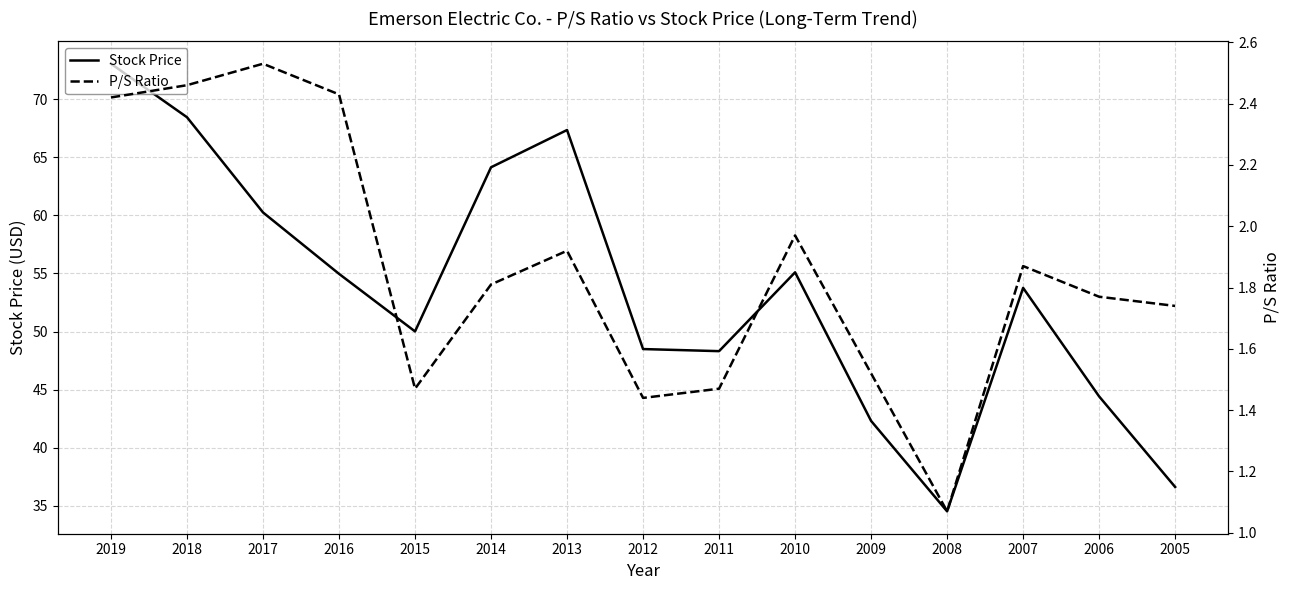

Which series changed the most between 2016 and 2010?

P/S Ratio